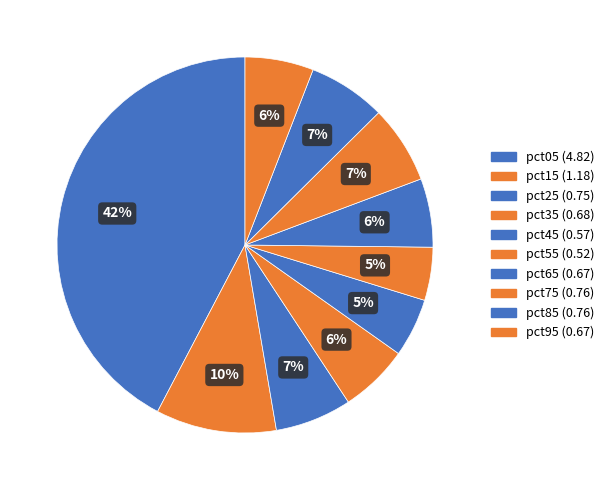

To the nearest percent, what is the difference between the largest and smallest slice percentages?

38%